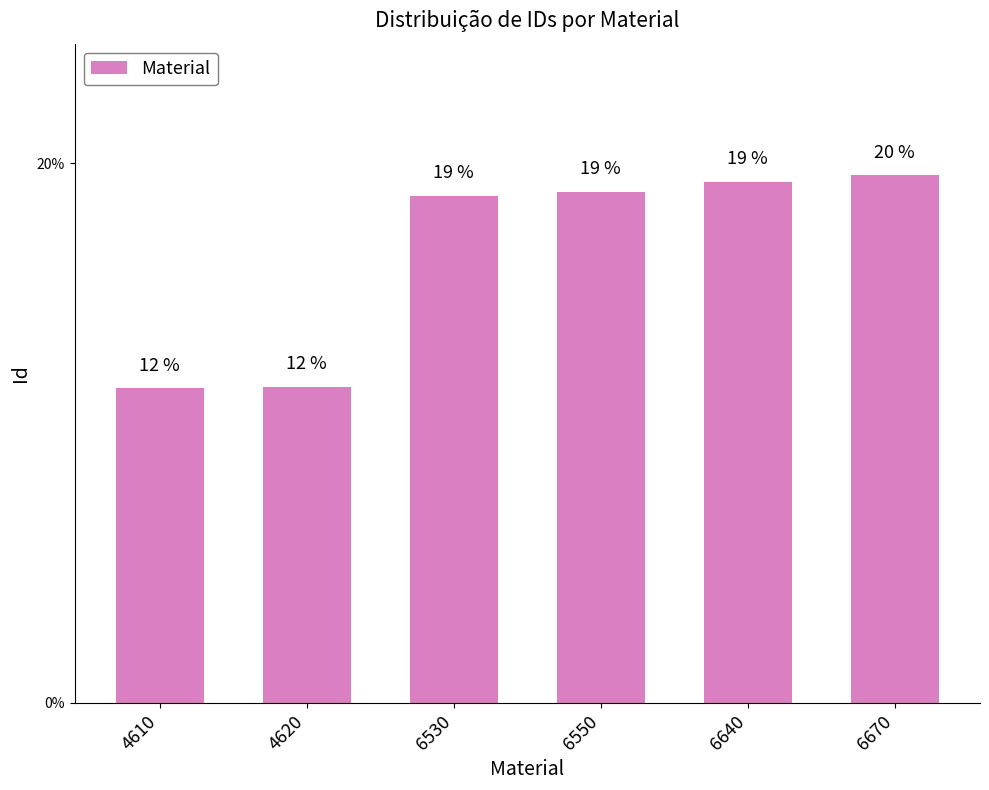

What is the difference between the values at 6670 and 6550?

0.6